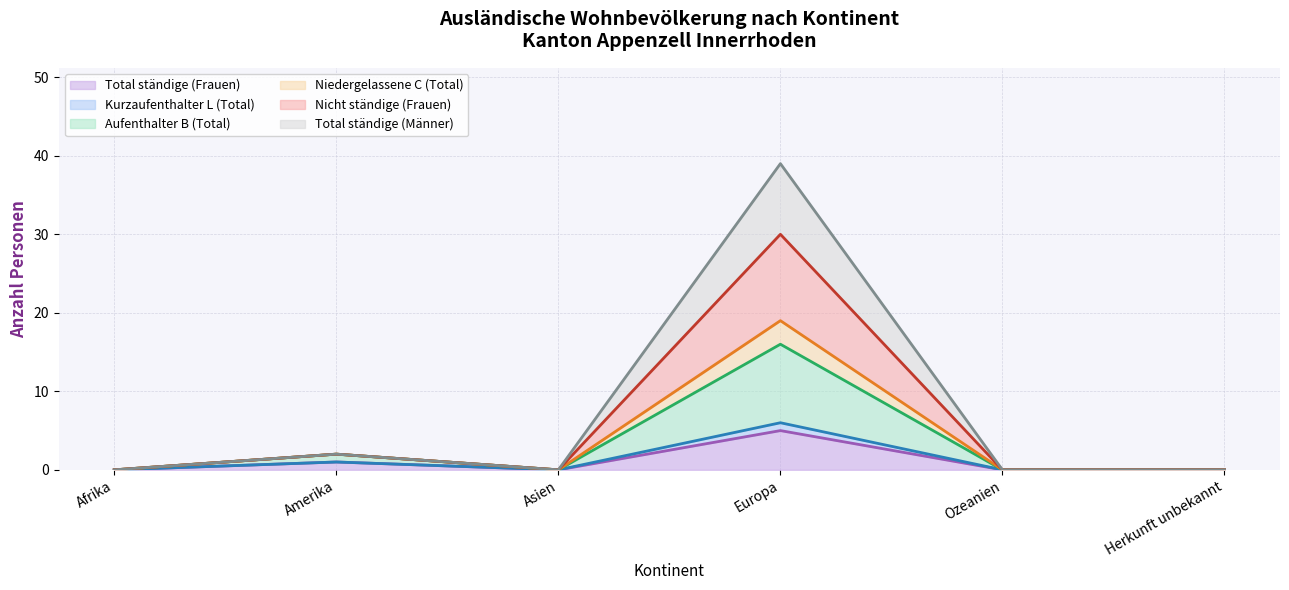

Does the chart display data point markers on the line(s)?

No